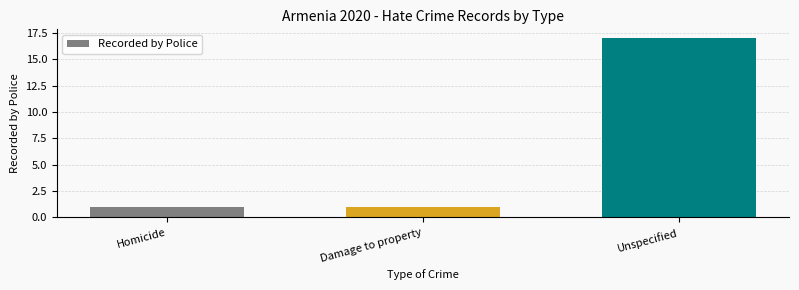

What is the difference between the maximum and second lowest values?

16